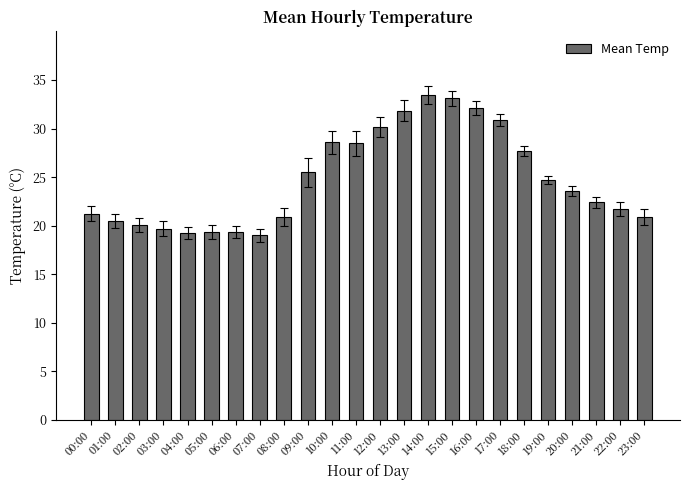

What position from the left is 12:00?

13